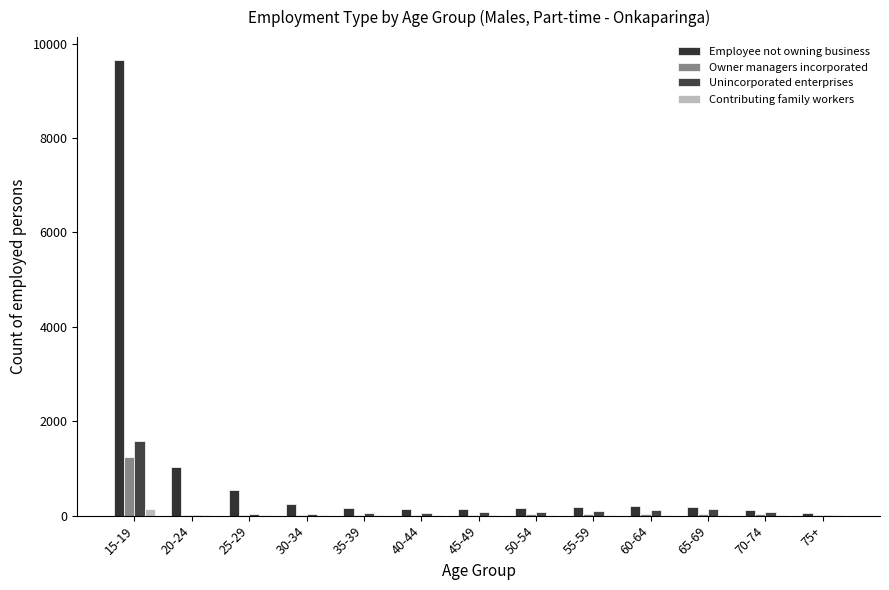

What is the value of the Owner managers incorporated bar at the 3rd from the left?

3